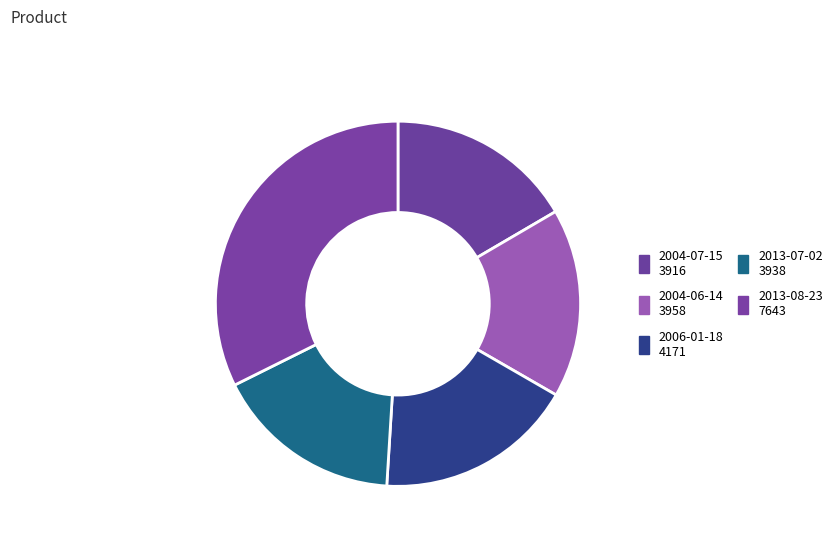

How many segments does this pie chart have?

5